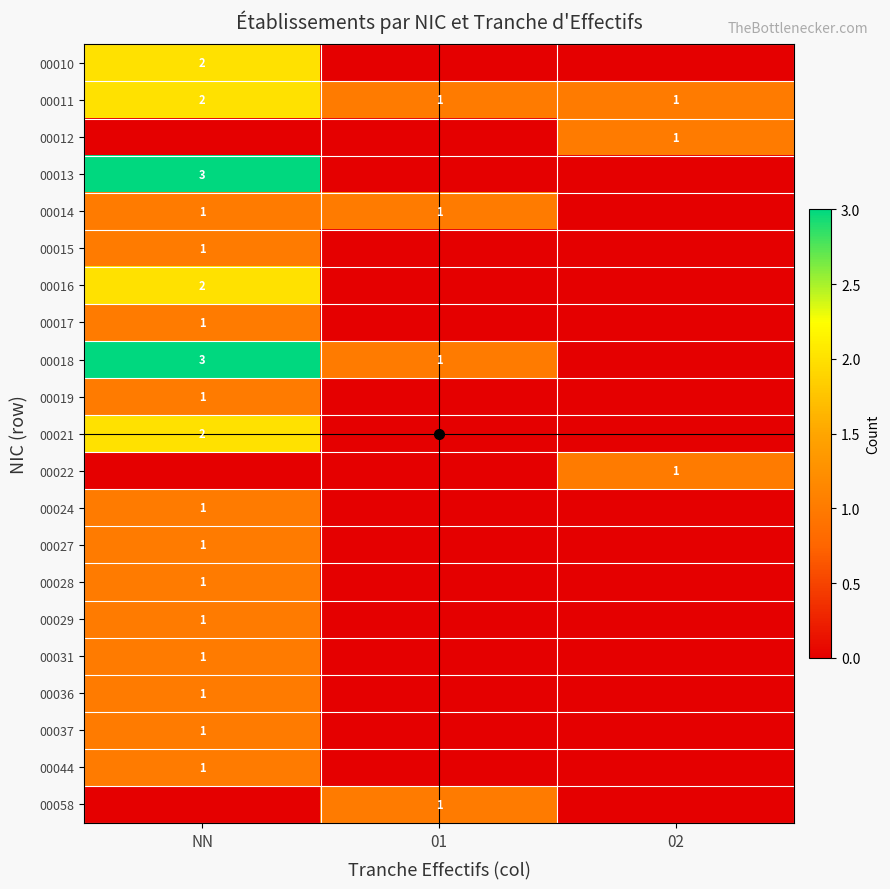

The value of 00028 at NN is 1. True or false?

True